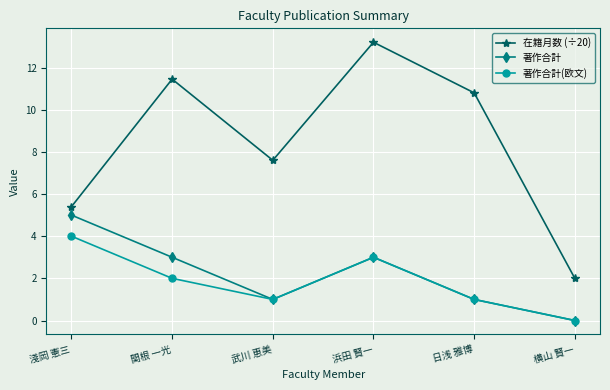

At which category is the sum across all series the highest?

浜田 賢一